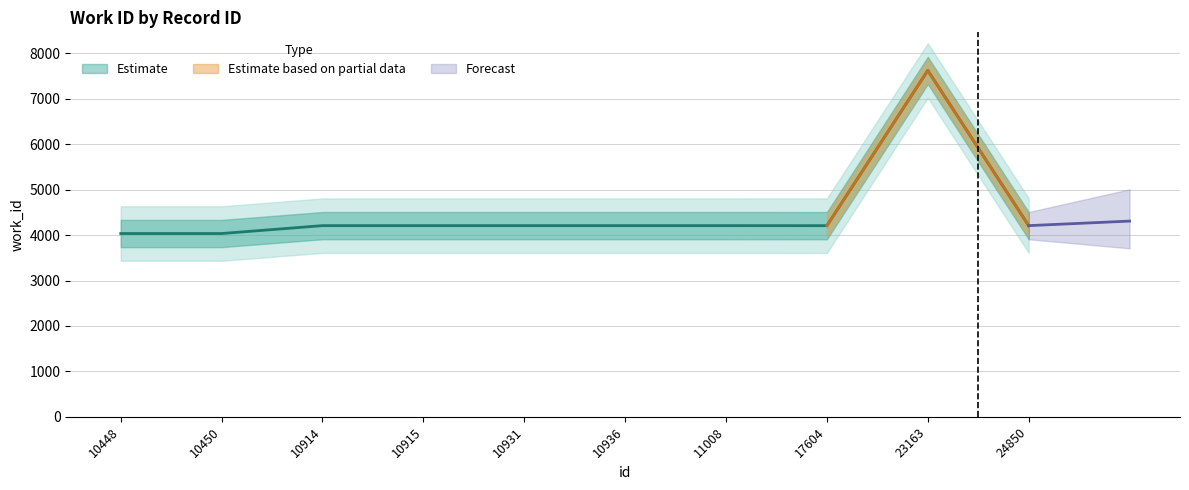

Which has a higher value, 11008 or 10915?

11008